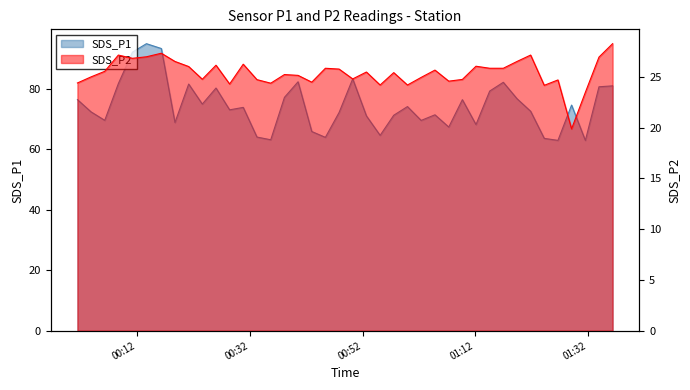

At which category is the sum across all series the highest?

2023/02/05 00:13:37